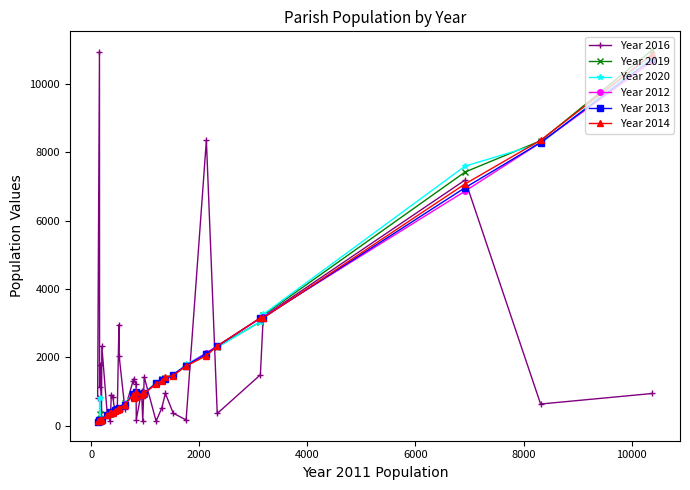

How many lines are shown in the chart?

6